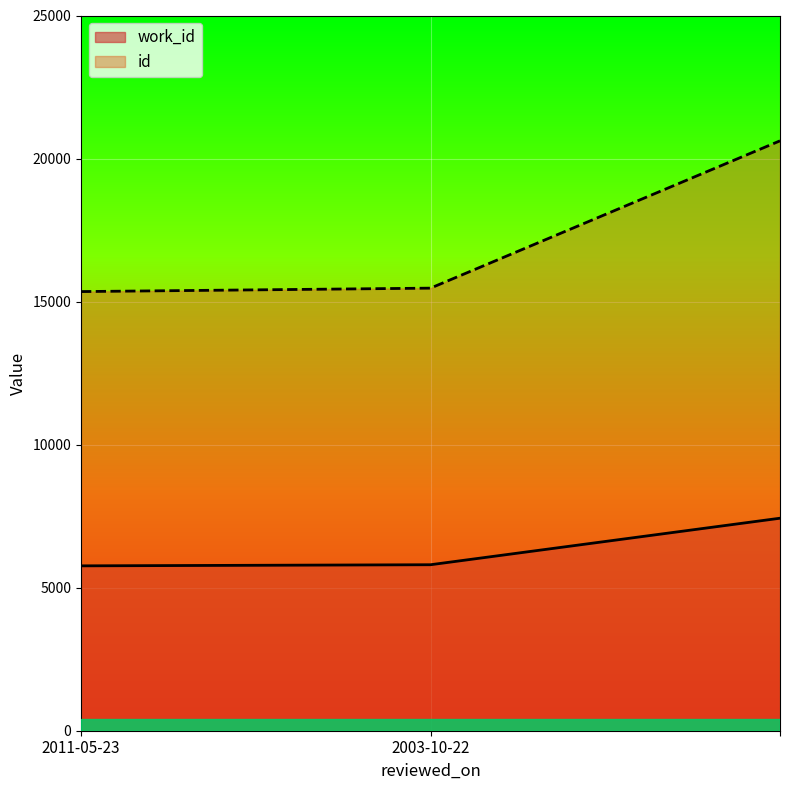

What is the total value across all series at 2003-10-22?

21272